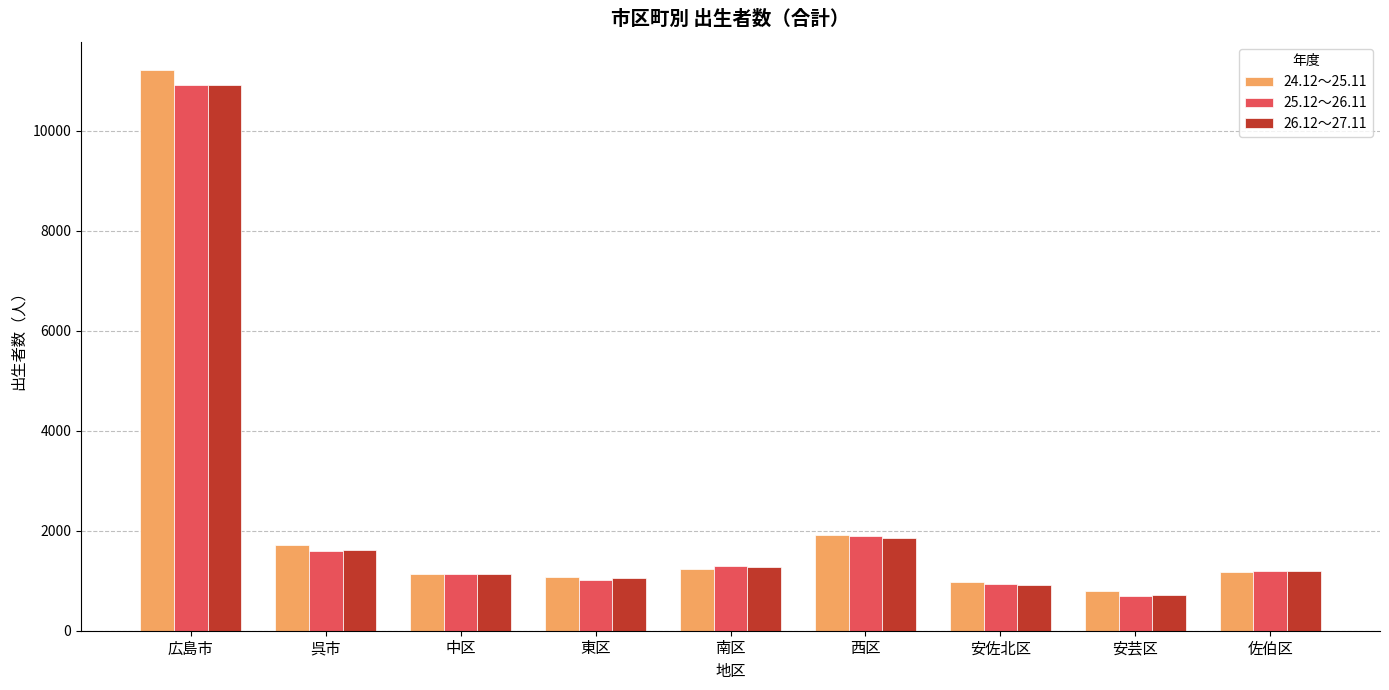

At which category is the sum across all series the highest?

広島市